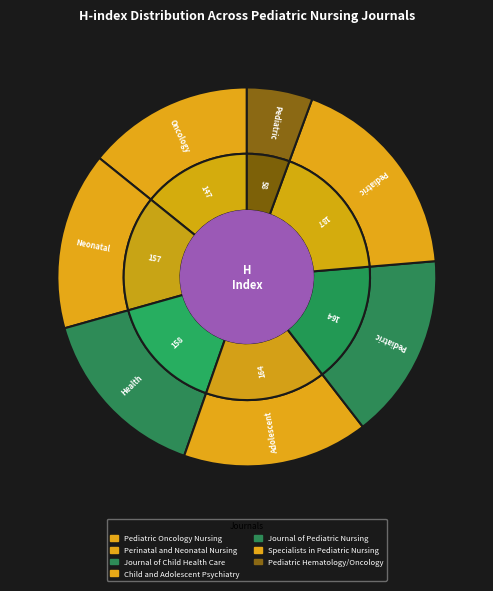

Which slice is the smallest?

Pediatric Hematology/Oncology